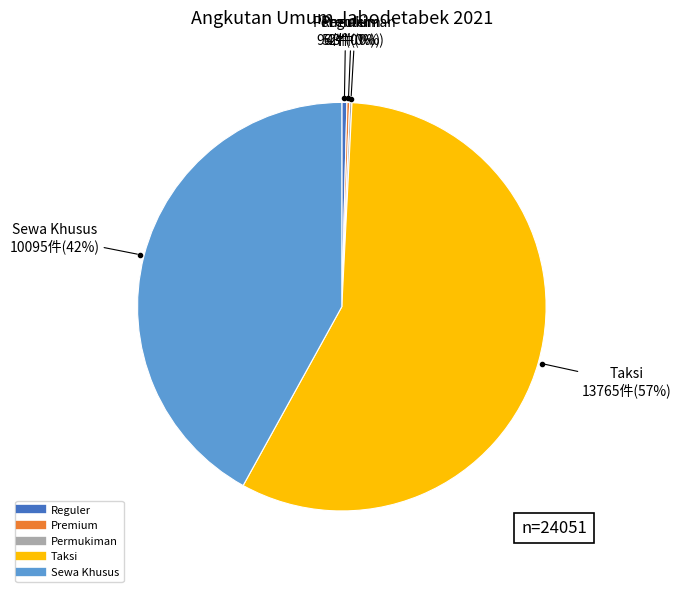

To the nearest percent, what is the average slice percentage?

20%